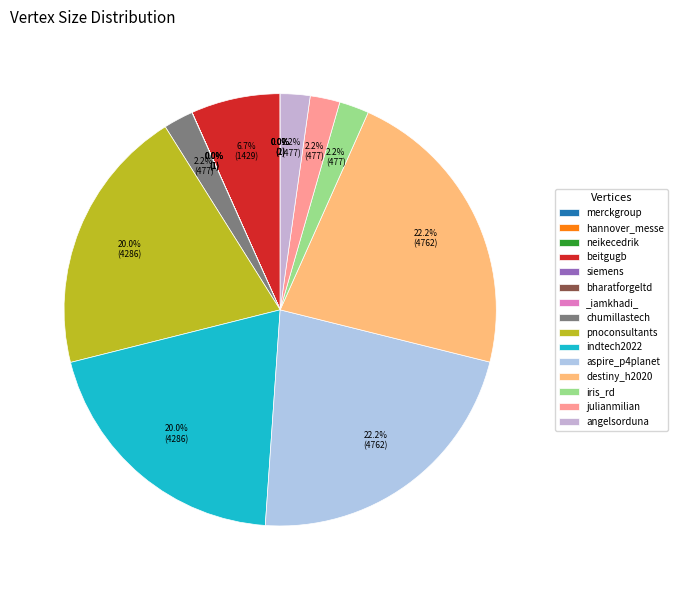

Combined, do julianmilian and indtech2022 account for over 50%?

No